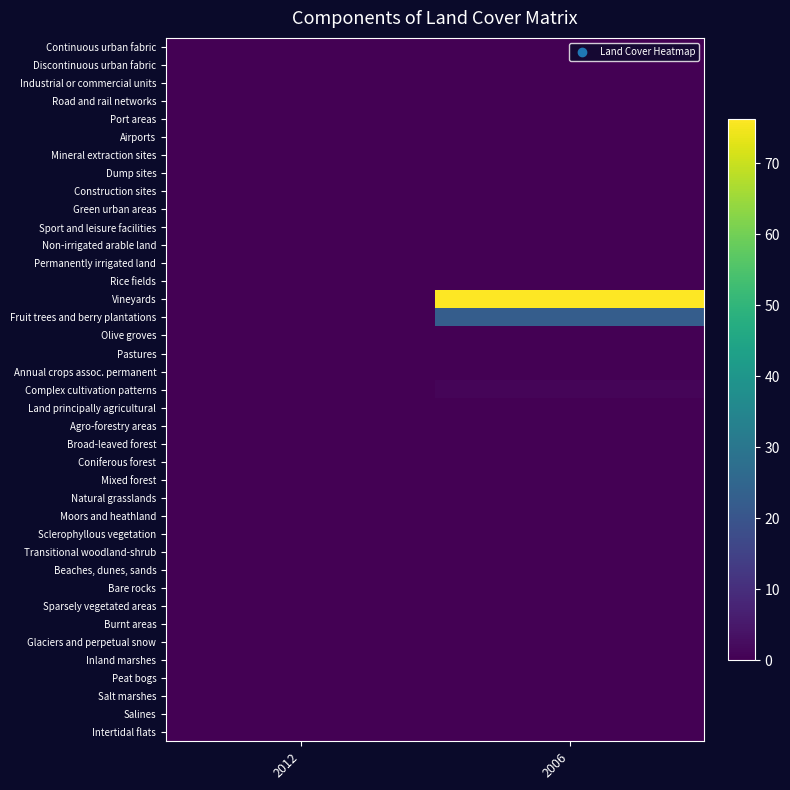

Rank the series at 2006 from highest to lowest value.

Vineyards, Fruit trees and berry plantations, Complex cultivation patterns, Land principally agricultural, Discontinuous urban fabric, Continuous urban fabric, Industrial or commercial units, Road and rail networks, Port areas, Airports, Mineral extraction sites, Dump sites, Construction sites, Green urban areas, Sport and leisure facilities, Non-irrigated arable land, Permanently irrigated land, Rice fields, Olive groves, Pastures, Annual crops assoc. permanent, Agro-forestry areas, Broad-leaved forest, Coniferous forest, Mixed forest, Natural grasslands, Moors and heathland, Sclerophyllous vegetation, Transitional woodland-shrub, Beaches, dunes, sands, Bare rocks, Sparsely vegetated areas, Burnt areas, Glaciers and perpetual snow, Inland marshes, Peat bogs, Salt marshes, Salines, Intertidal flats